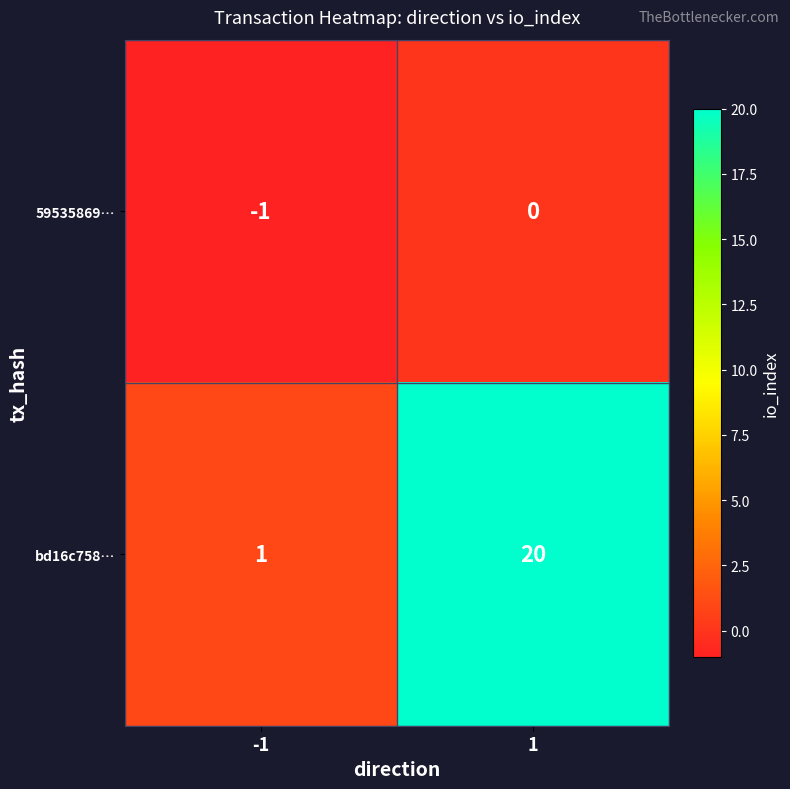

What is the difference between the maximum and minimum values in the bd16c758… series?

19